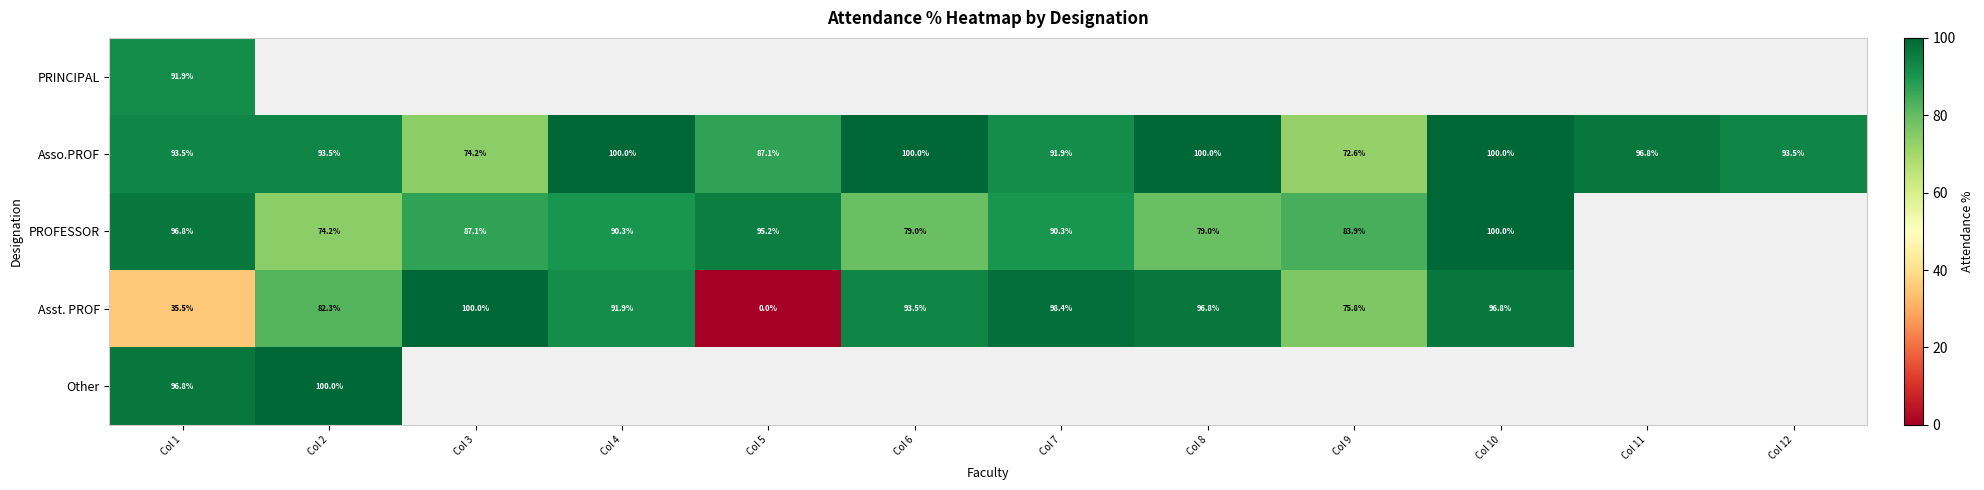

Between Col 4 and Col 10, which series saw the biggest shift?

PROFESSOR